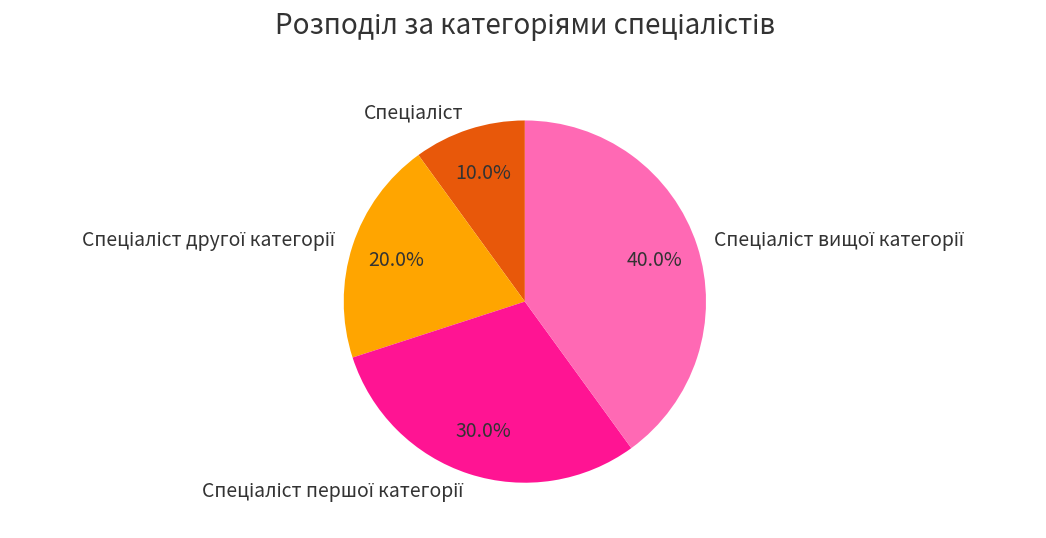

Is there a majority slice in this chart?

No